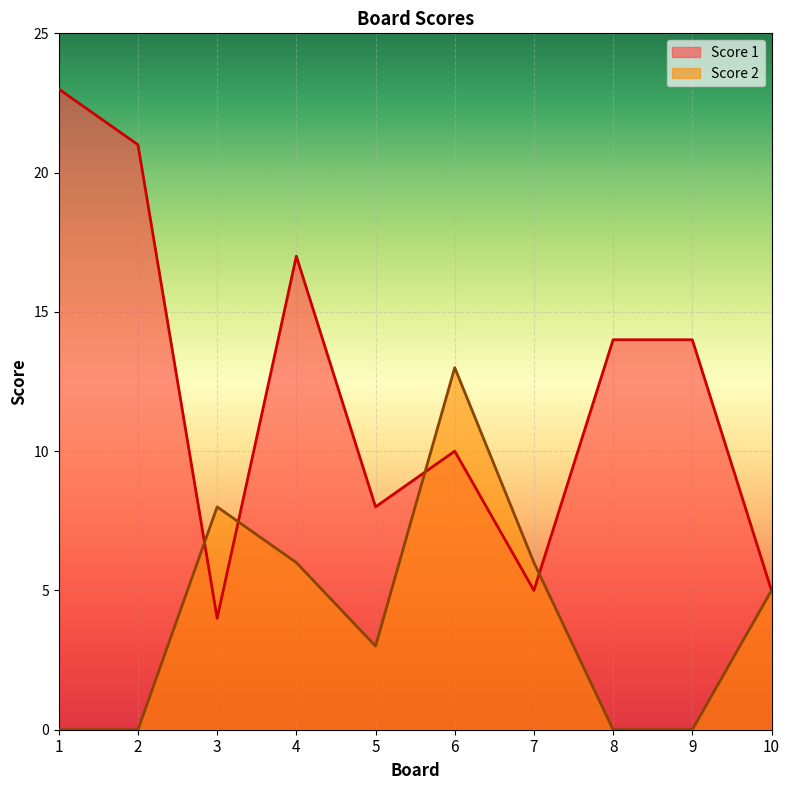

True or false: Score 1 and Score 2 intersect in this chart.

True